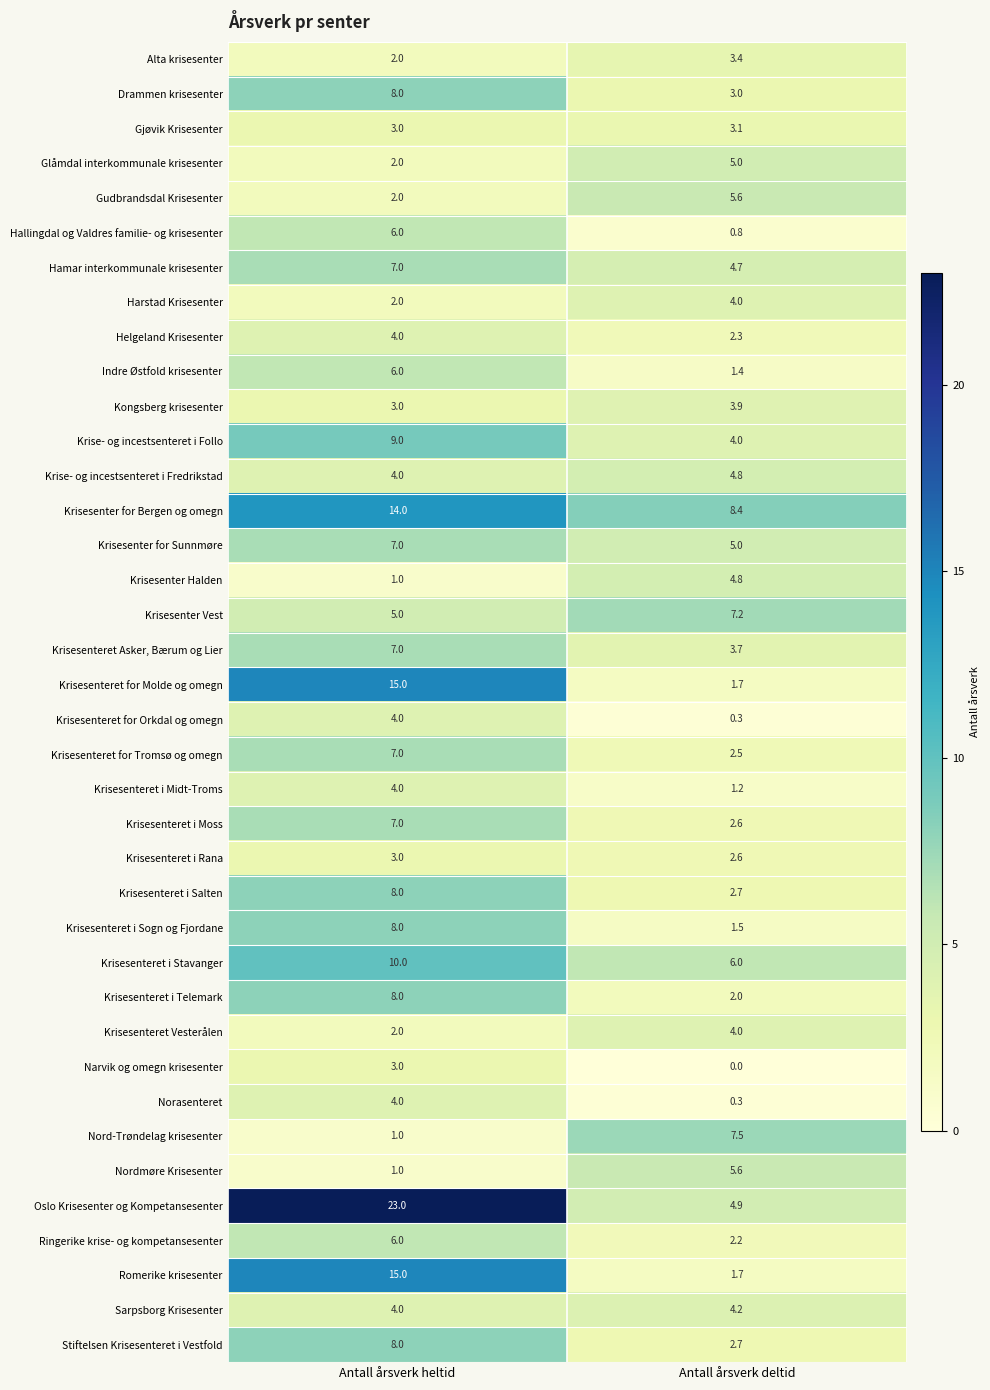

What is the approximate value of Krisesenteret i Rana at Antall årsverk heltid?

3.0